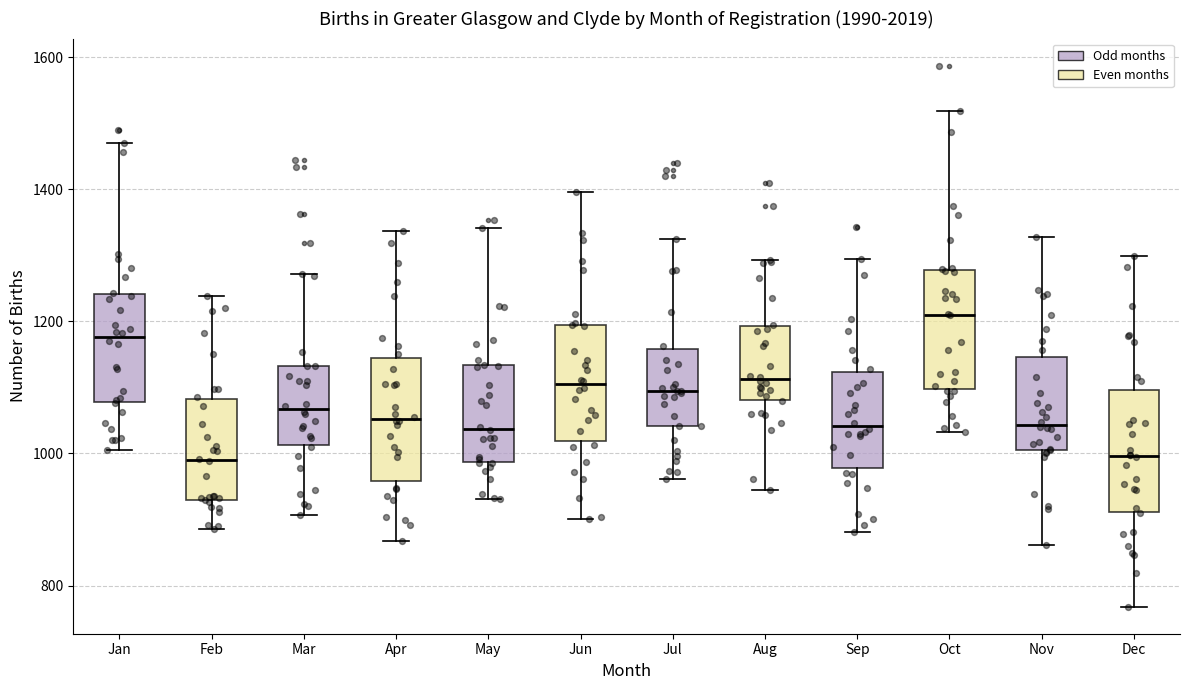

Reading left to right, read every box against the y-axis: the position of its median line, the range the box covers, and the ends of its whiskers. The values are not printed on the chart, so give them approximately, as read against the axis.

Jan: median 1180, box 1080 to 1240, whiskers 1000 to 1480
Feb: median 980, box 920 to 1080, whiskers 880 to 1240
Mar: median 1060, box 1020 to 1140, whiskers 900 to 1280
Apr: median 1060, box 960 to 1140, whiskers 860 to 1340
May: median 1040, box 980 to 1140, whiskers 940 to 1340
Jun: median 1100, box 1020 to 1200, whiskers 900 to 1400
Jul: median 1100, box 1040 to 1160, whiskers 960 to 1320
Aug: median 1120, box 1080 to 1200, whiskers 940 to 1300
Sep: median 1040, box 980 to 1120, whiskers 880 to 1300
Oct: median 1220, box 1100 to 1280, whiskers 1040 to 1520
Nov: median 1040, box 1000 to 1140, whiskers 860 to 1320
Dec: median 1000, box 920 to 1100, whiskers 760 to 1300